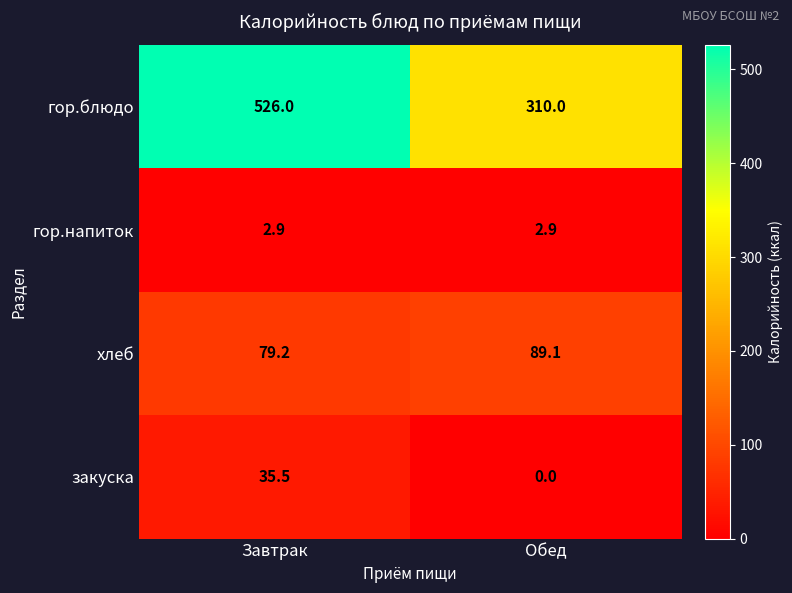

What is the spread (max minus min) of values at Завтрак?

523.1